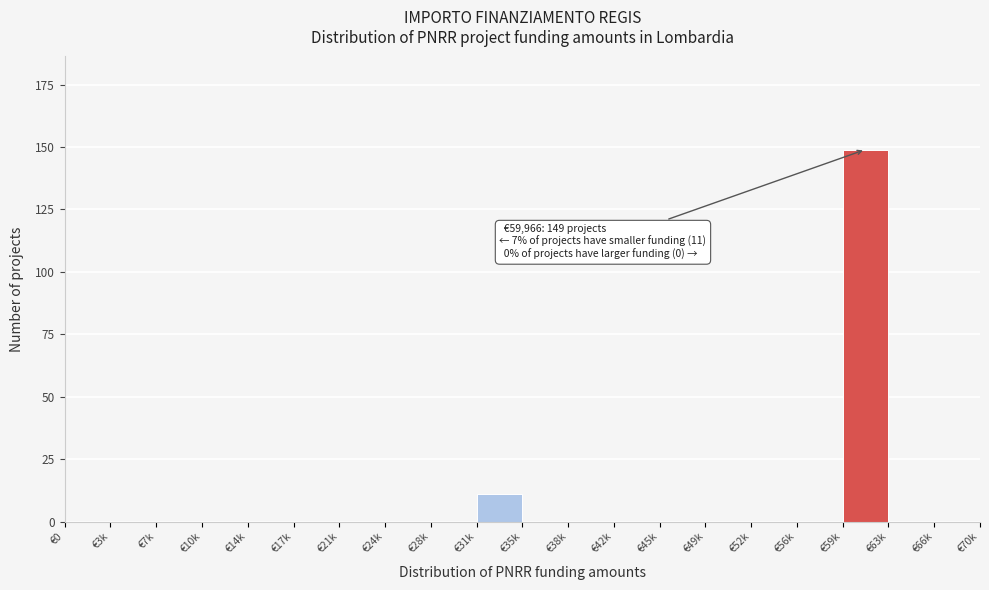

Reading right to left, list all the values displayed in this chart.

€66k=0	€63k=0	€59k=149	€56k=0	€52k=0	€49k=0	€45k=0	€42k=0	€38k=0	€35k=0	€31k=11	€28k=0	€24k=0	€21k=0	€17k=0	€14k=0	€10k=0	€7k=0	€3k=0	€0=0